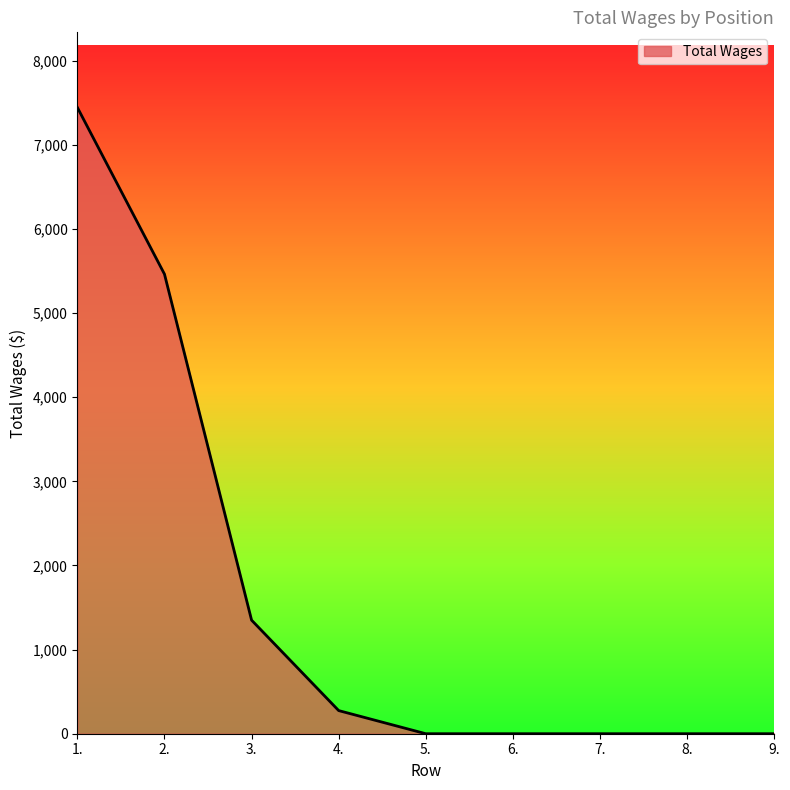

What is the change in value from 3. to 7.?

-1350